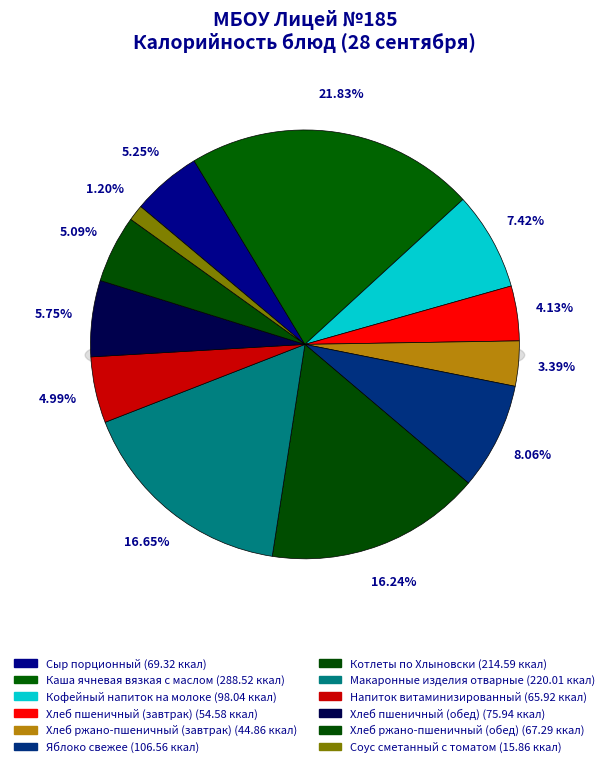

To the nearest percent, what portion does Кофейный напиток на молоке represent?

7%